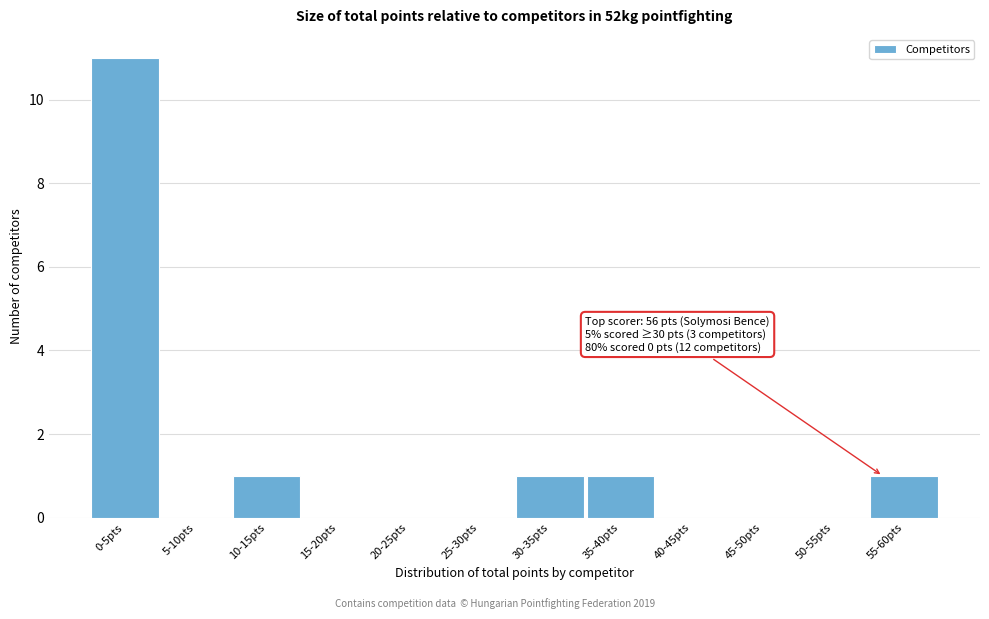

Reading left to right, what are all the values shown in this chart?

0-5pts=11	5-10pts=0	10-15pts=1	15-20pts=0	20-25pts=0	25-30pts=0	30-35pts=1	35-40pts=1	40-45pts=0	45-50pts=0	50-55pts=0	55-60pts=1